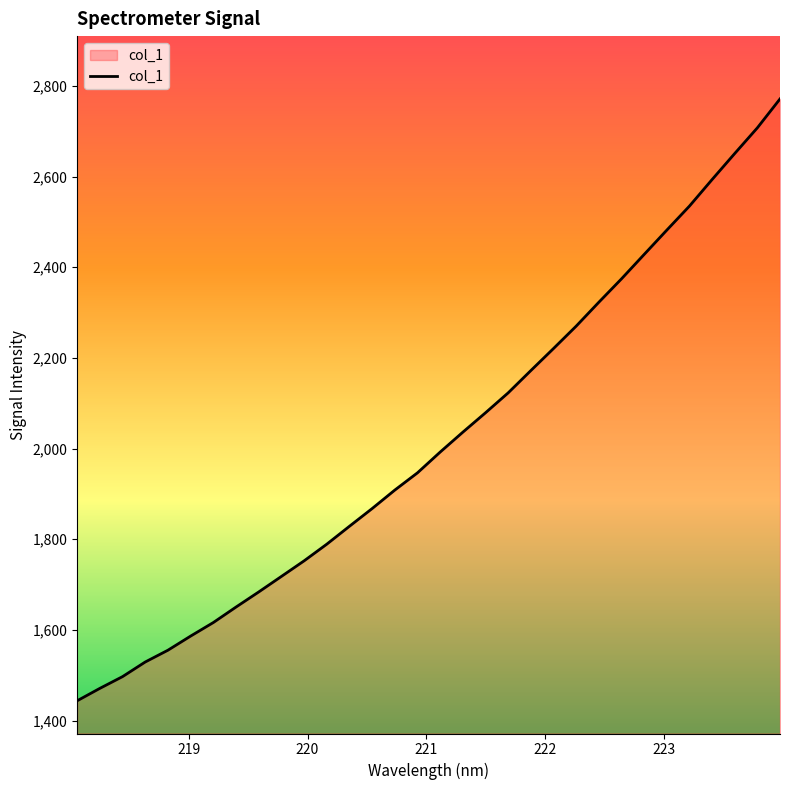

How many lines are shown in the chart?

1